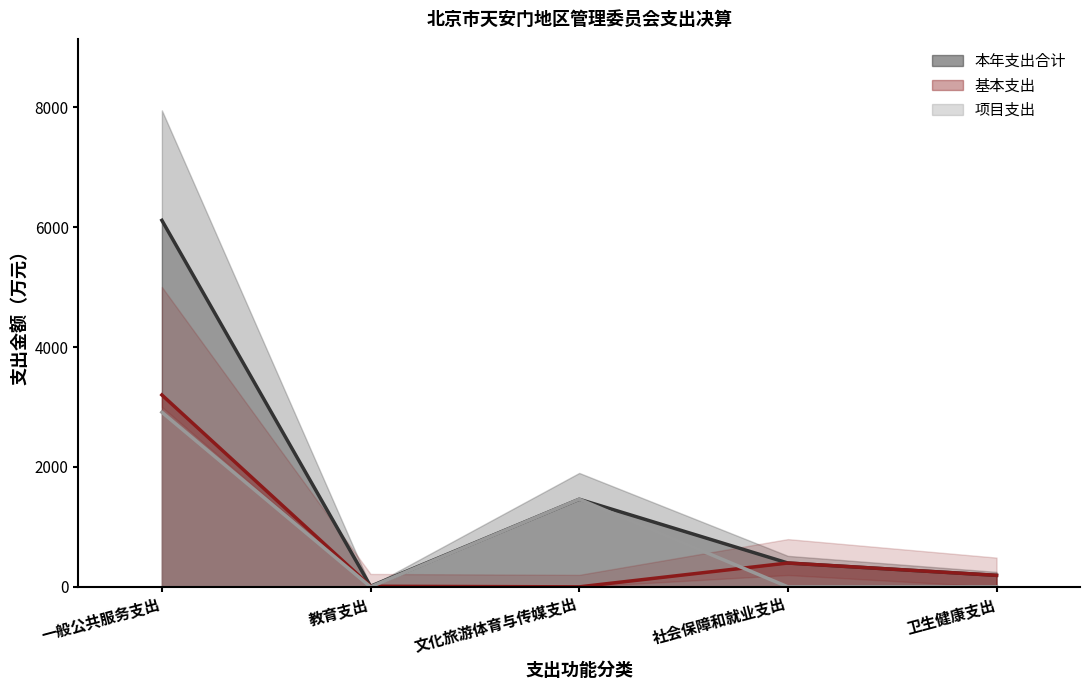

True or false: 本年支出合计 and 基本支出 intersect in this chart.

False